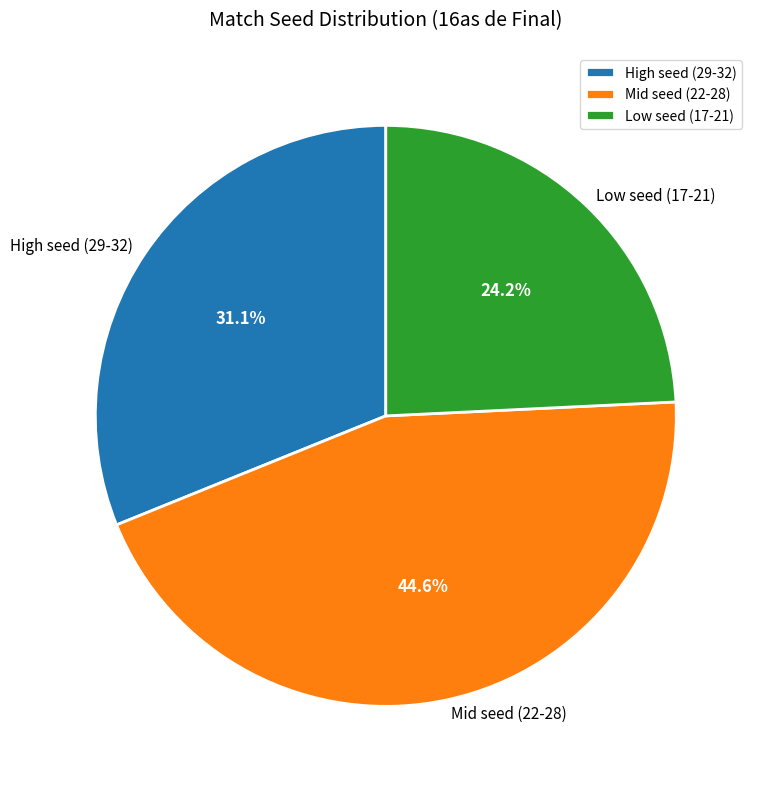

How many slices are in this pie chart?

3